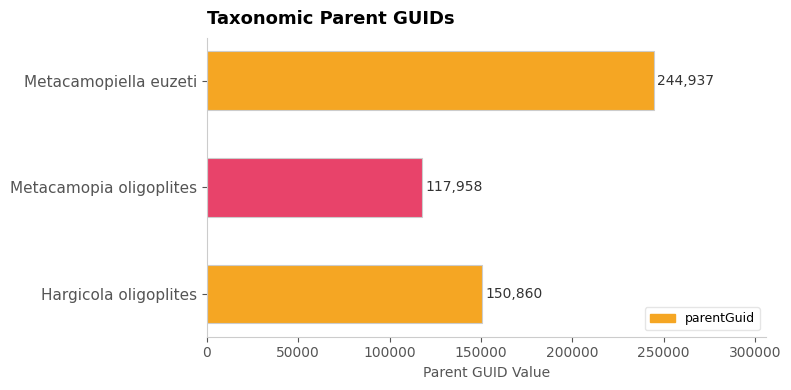

How many categories are shown in the chart?

3